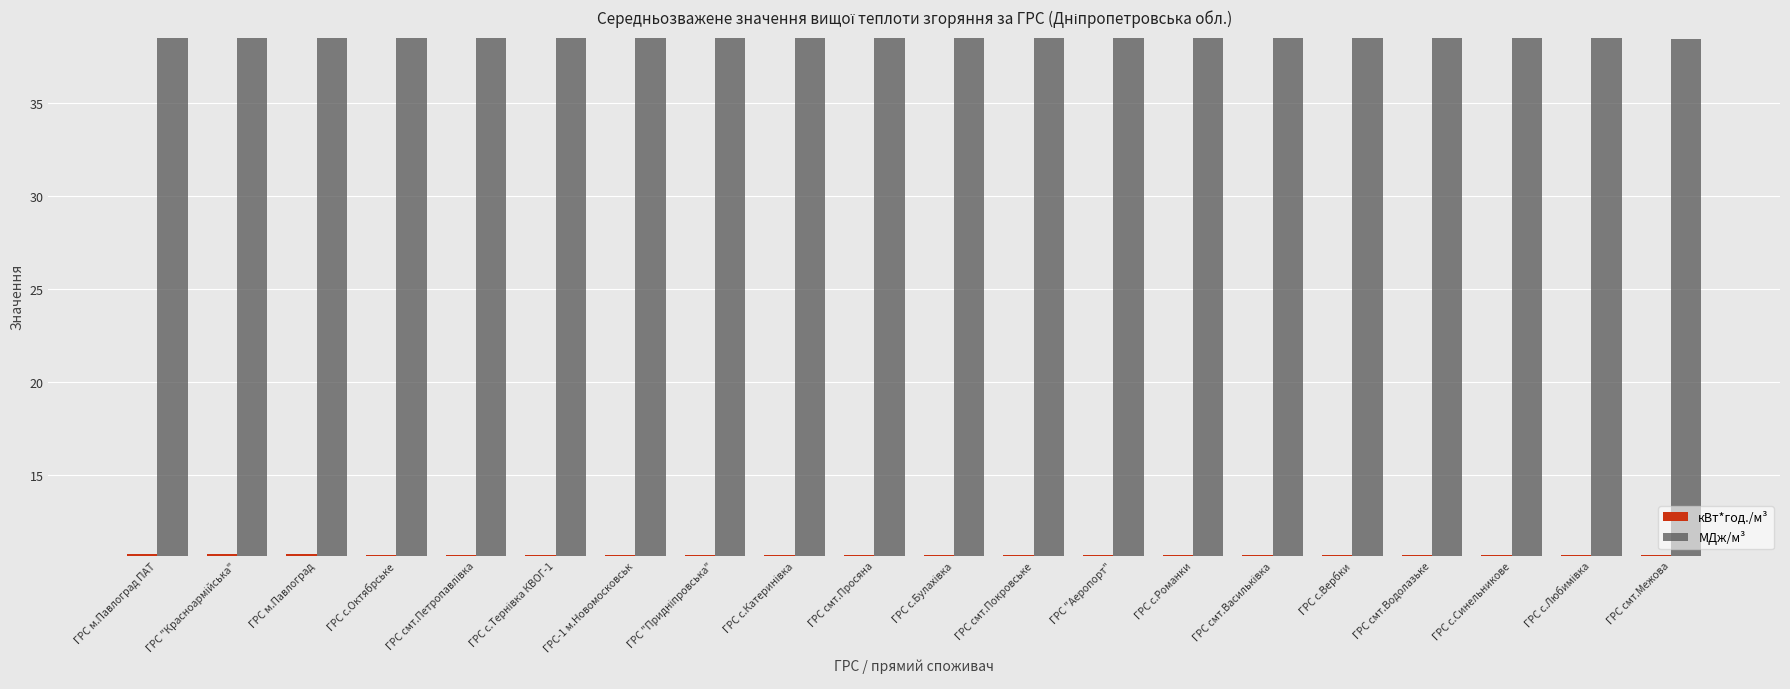

What is the spread (max minus min) of values at ГРС м.Павлоград ПАТ?

27.8